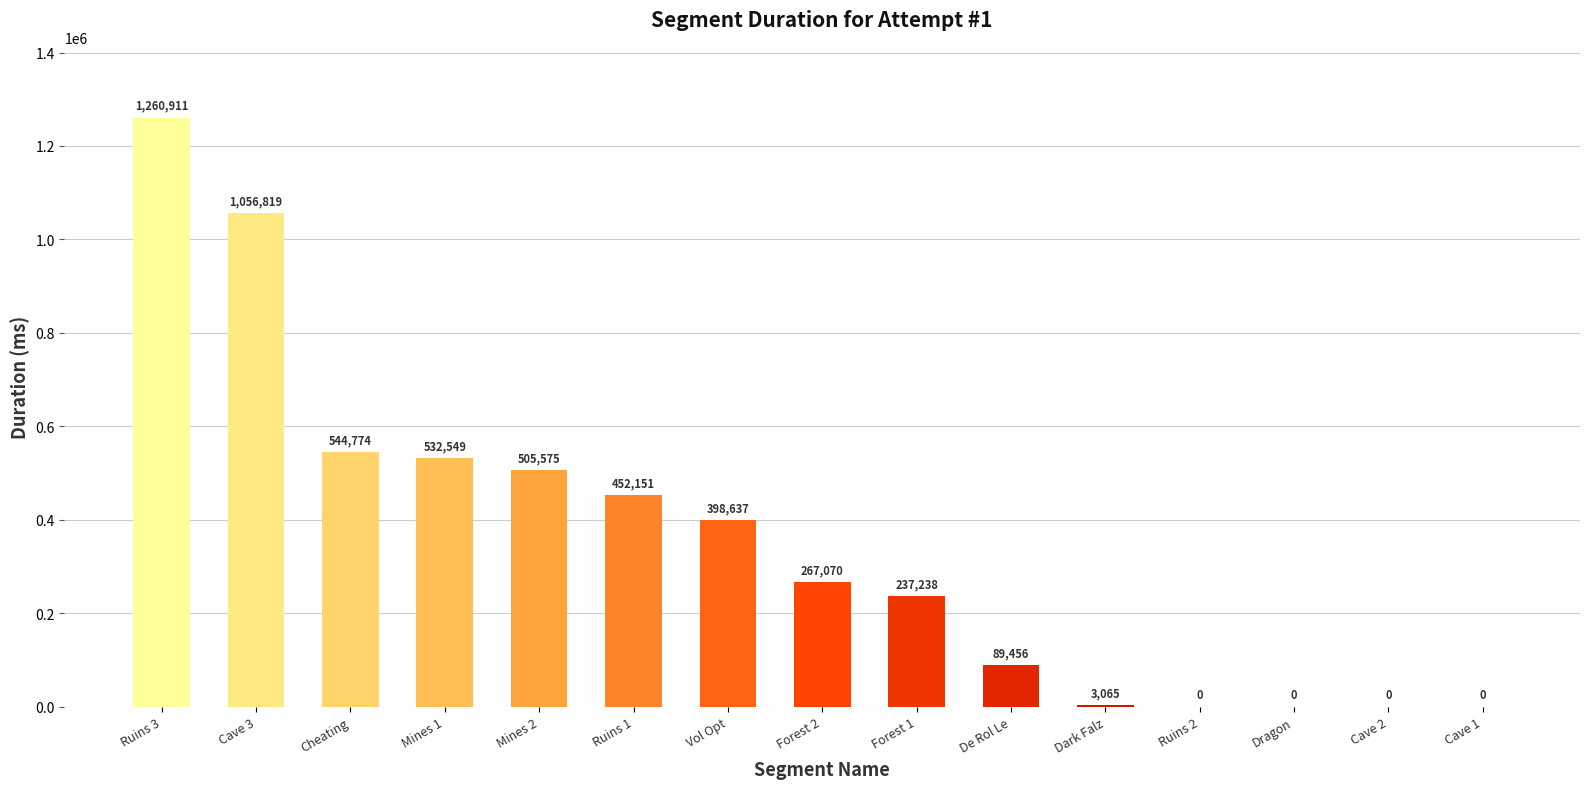

What is the difference between the values at Forest 1 and Ruins 1?

214913